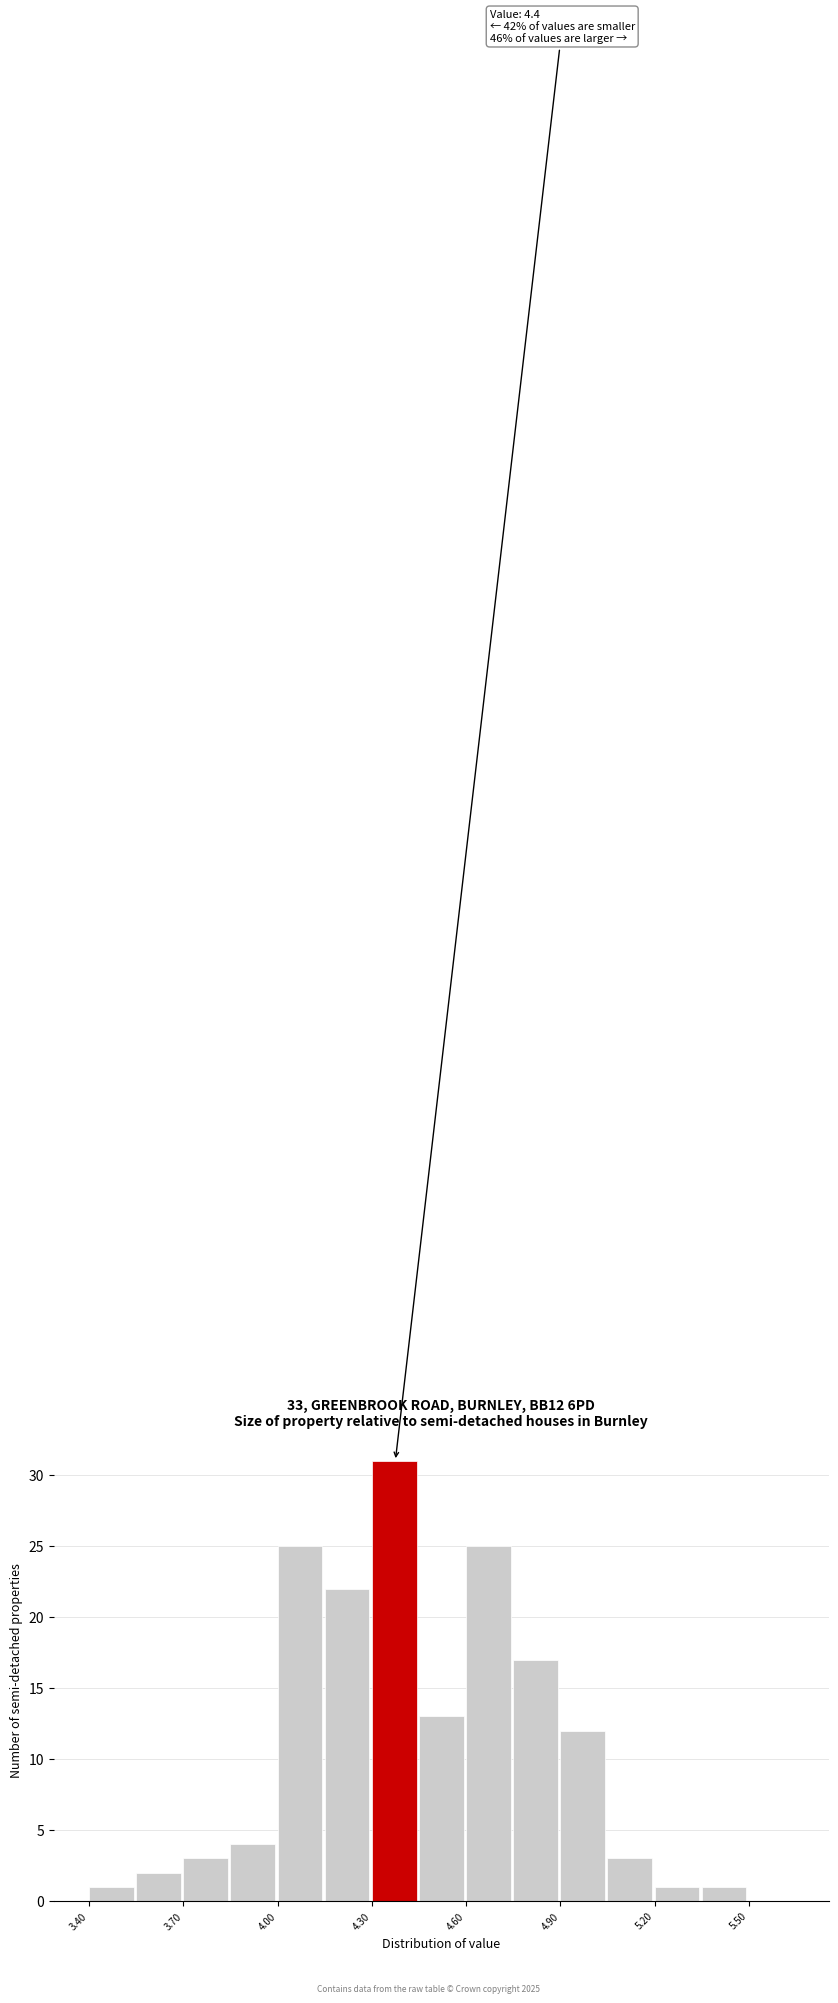

Around what value on the x-axis is the tallest bar? Give the approximate position of its centre, as read against the axis.

4.35